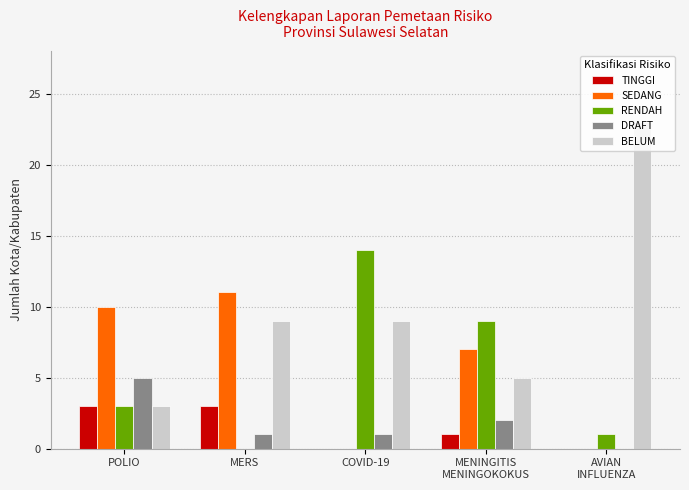

Are the bars horizontal?

No